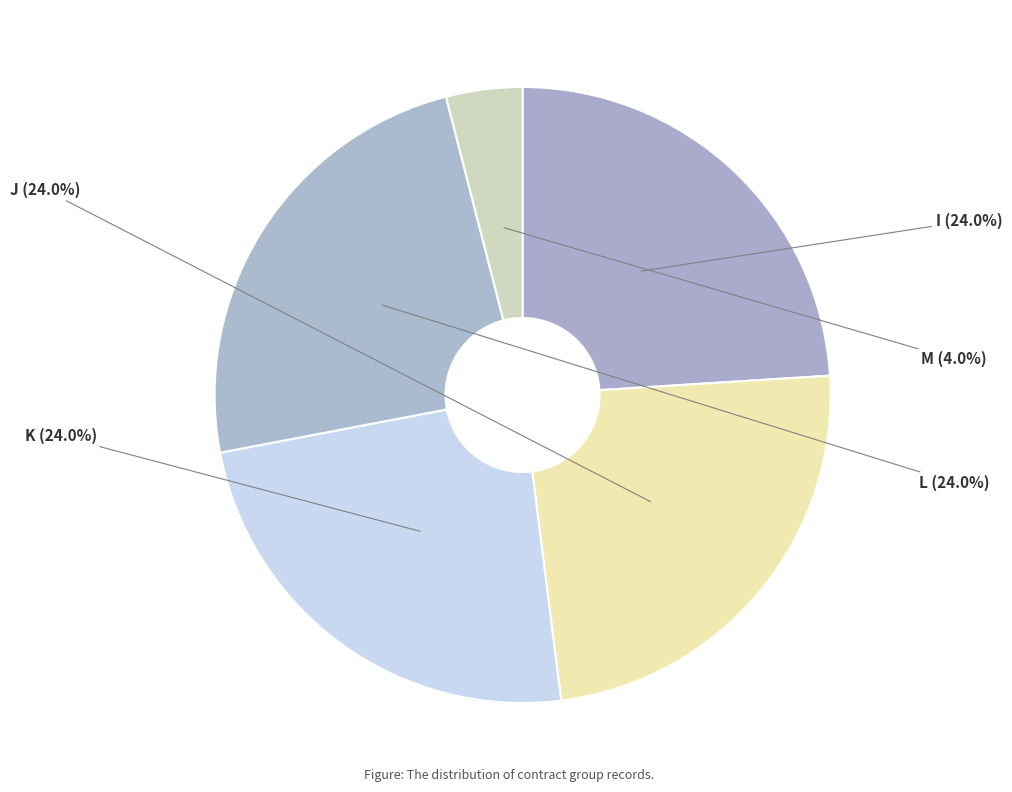

Combined, what portion of the pie is J and I?

48.0%